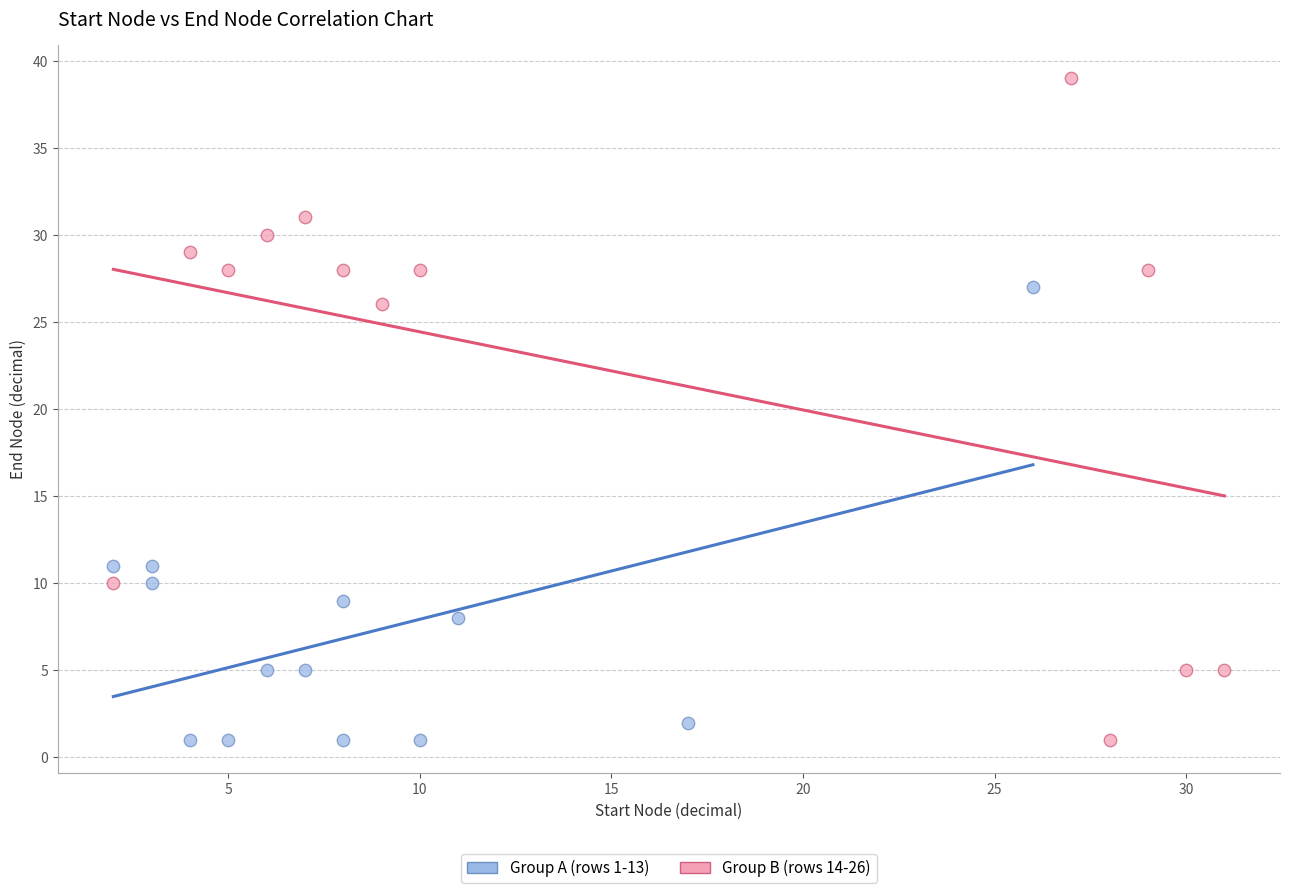

Which series has the widest spread of Y values?

Group B (rows 14-26)